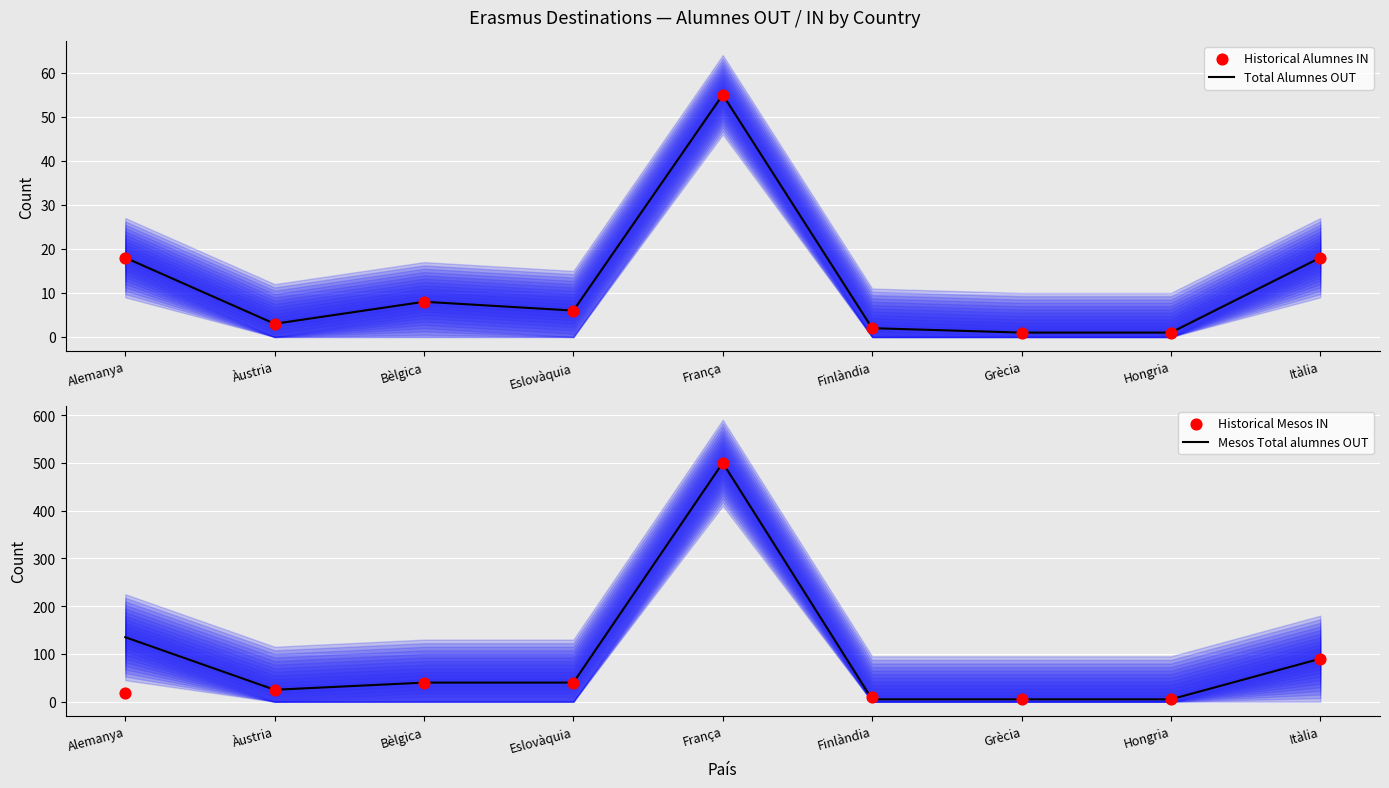

Which series reaches the maximum Y coordinate?

Mesos Total alumnes OUT